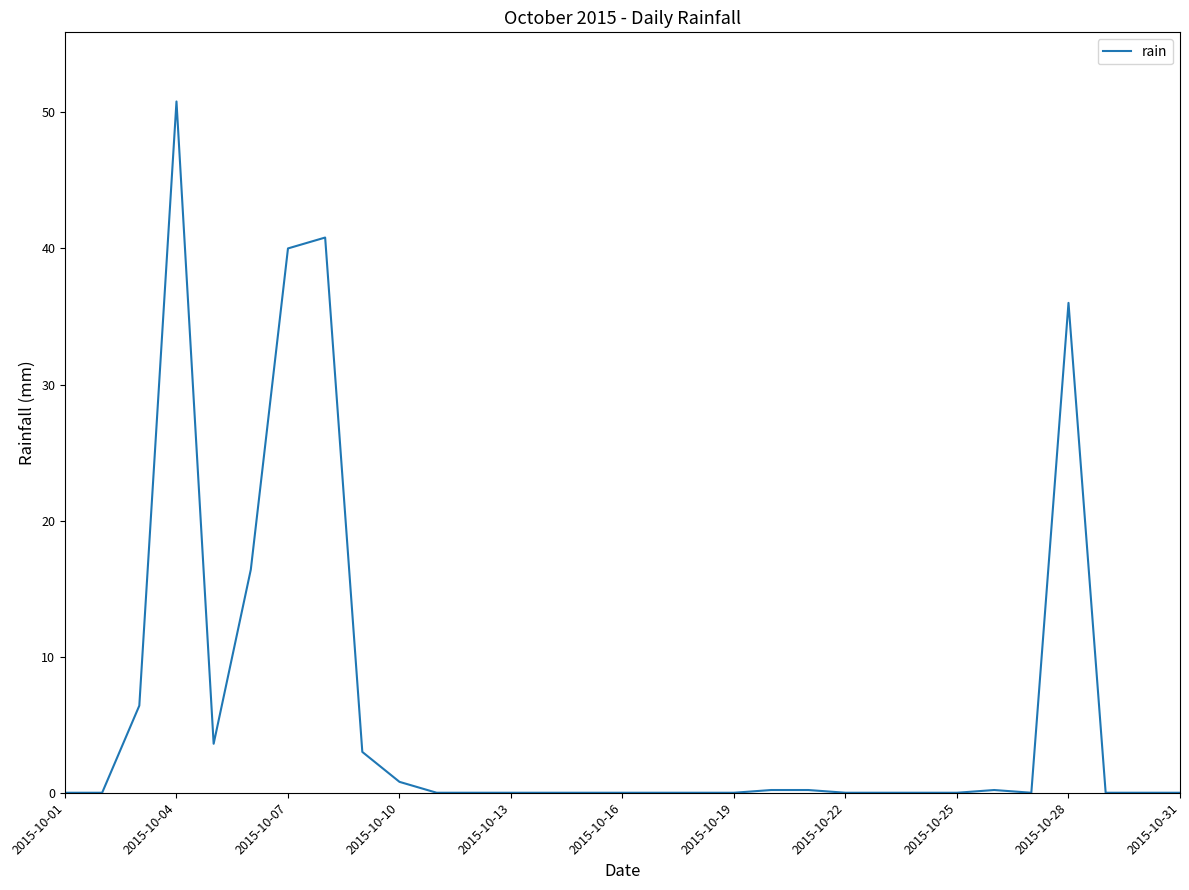

What is the maximum value shown in the chart?

50.8